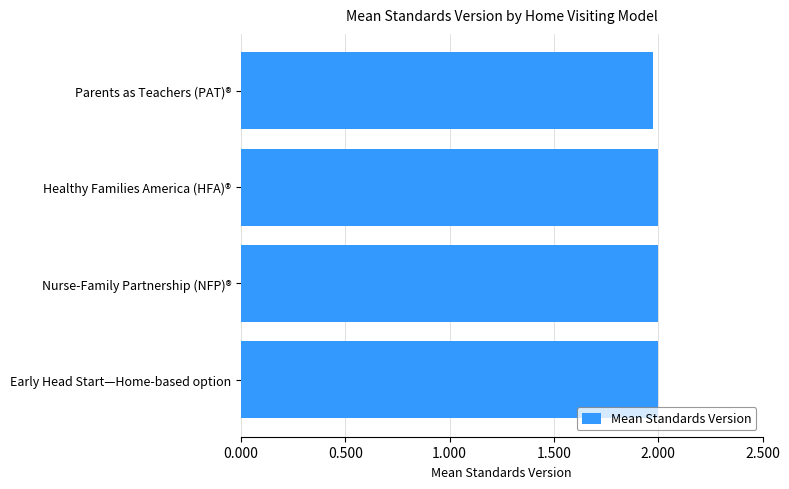

How many bars are there in total?

4